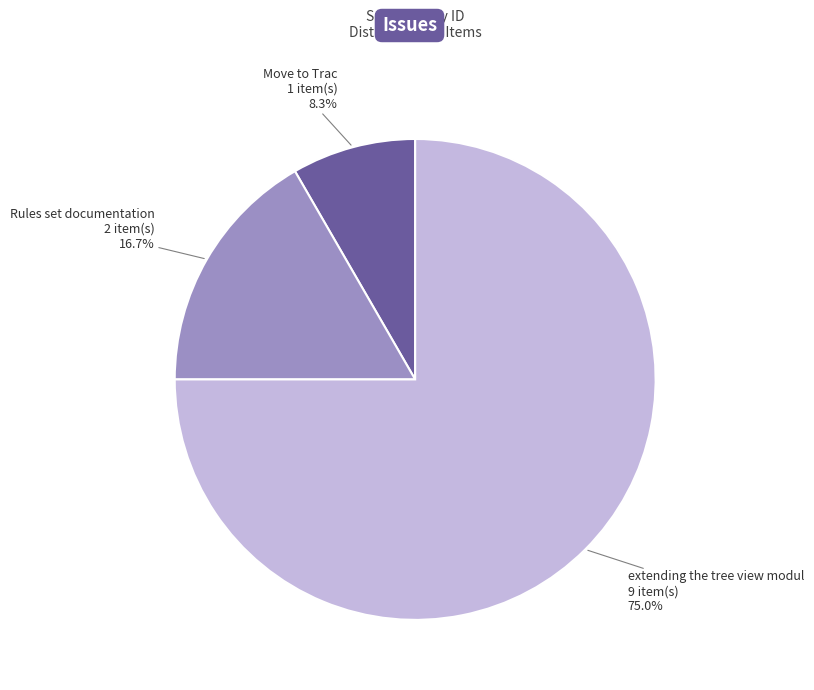

Which has a higher value, extending the tree view modul or Move to Trac?

extending the tree view modul